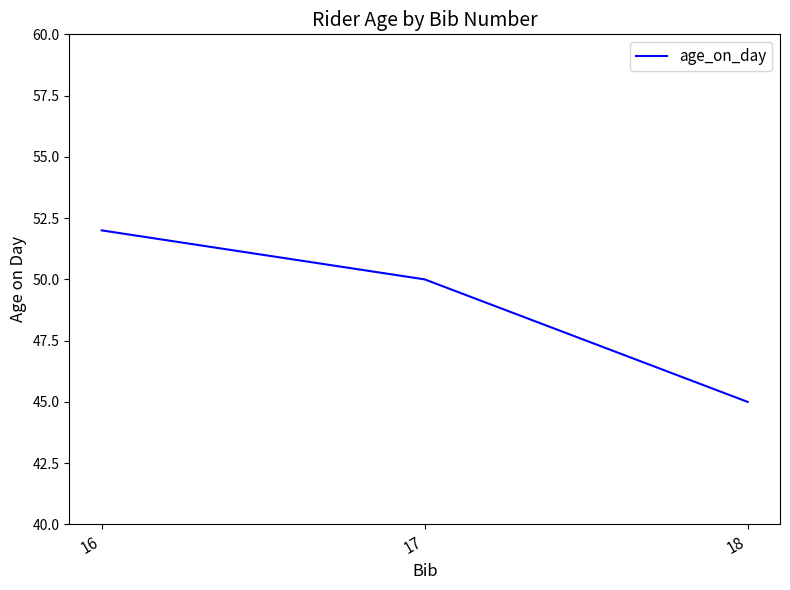

What is the difference between the maximum and minimum values?

7